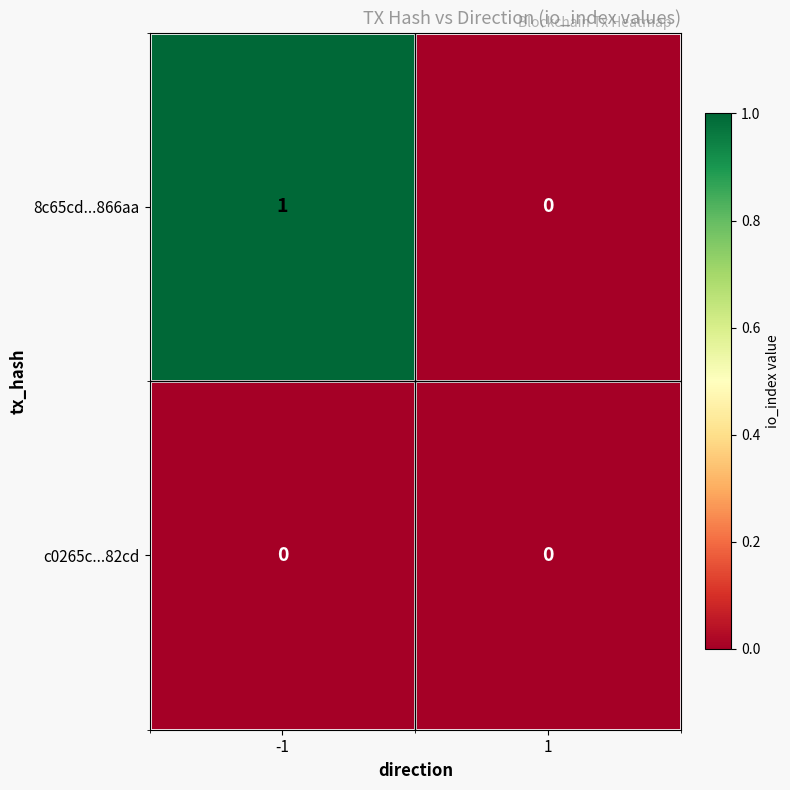

The c0265c...82cd series shows 0 at 1. True or false?

True